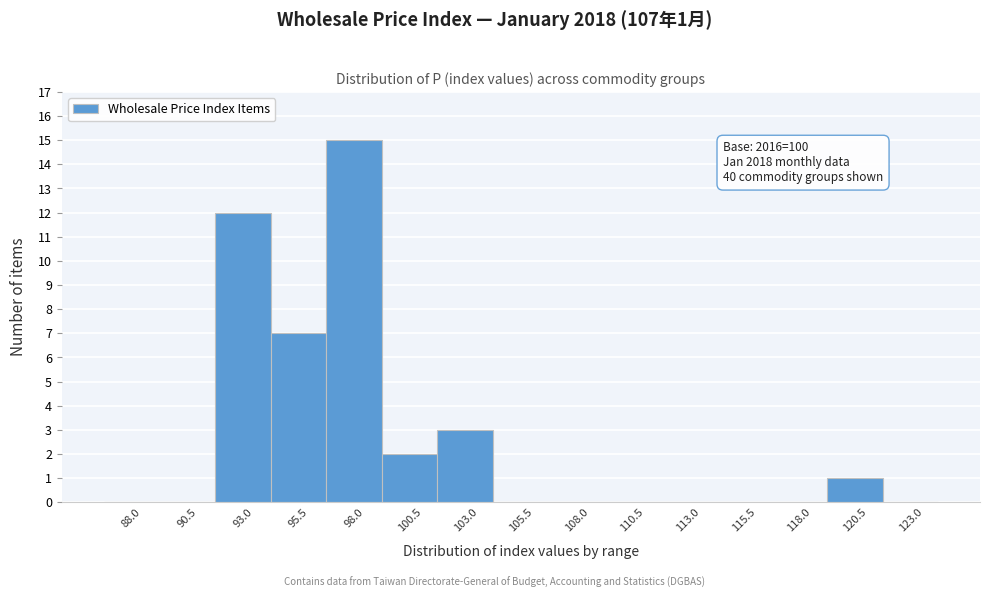

Reading right to left, what are all the values shown in this chart?

123.0=0	120.5=1	118.0=0	115.5=0	113.0=0	110.5=0	108.0=0	105.5=0	103.0=3	100.5=2	98.0=15	95.5=7	93.0=12	90.5=0	88.0=0